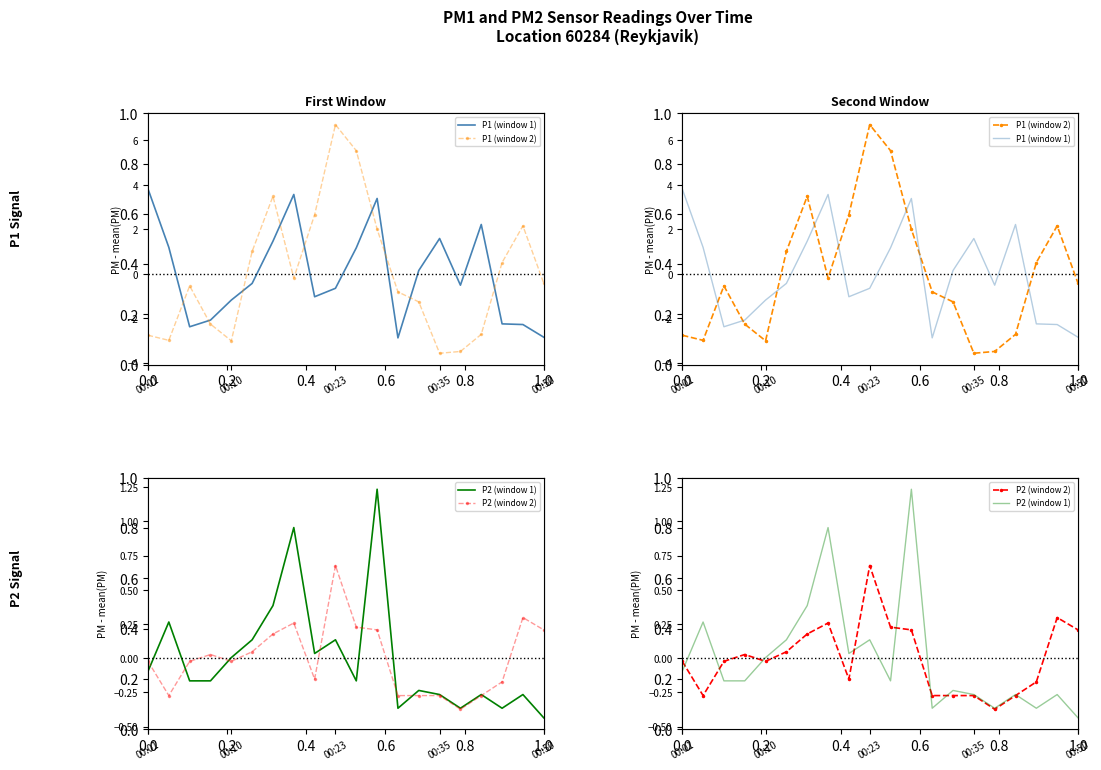

True or false: P1 (window 2) has a value of -3.7 at 0.6.

False